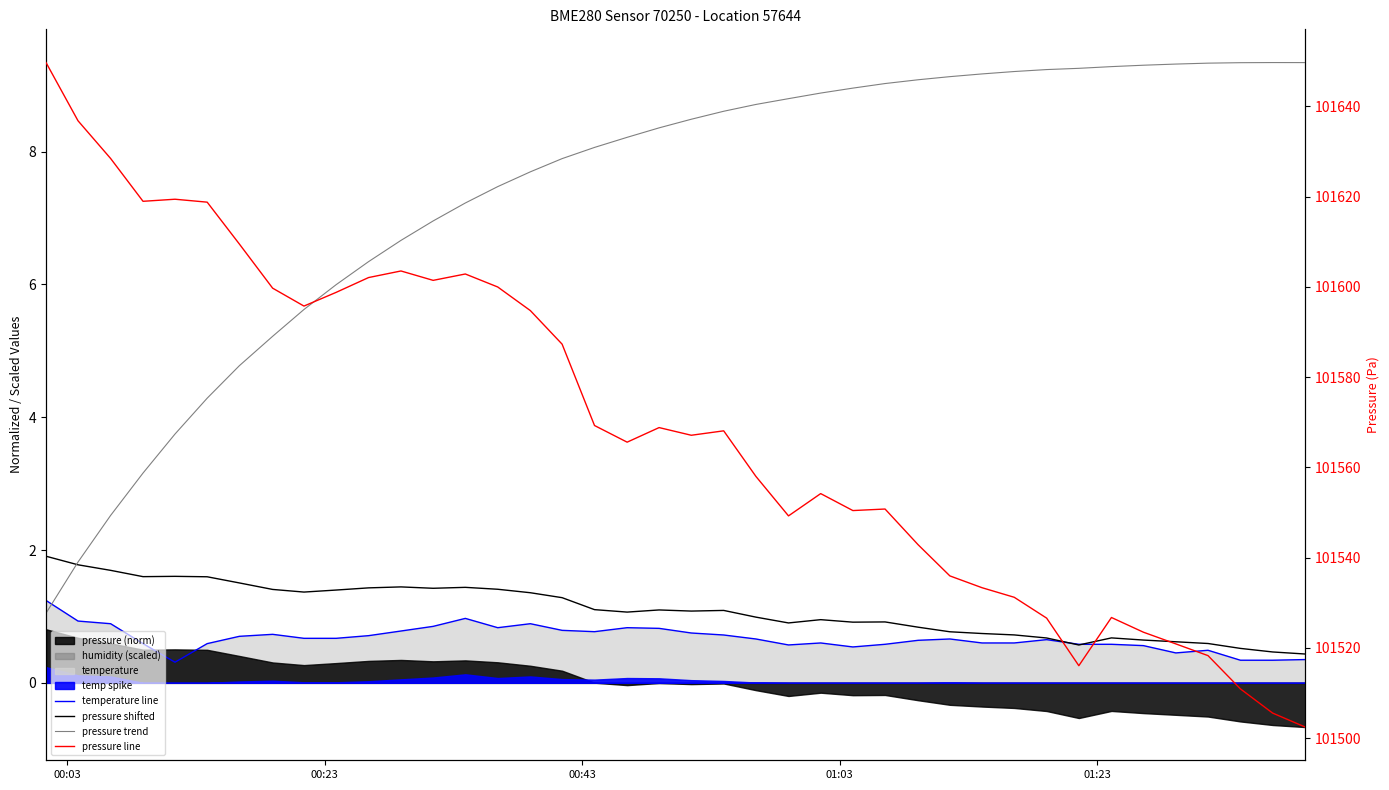

True or false: pressure shifted and temperature line cross at least once.

True